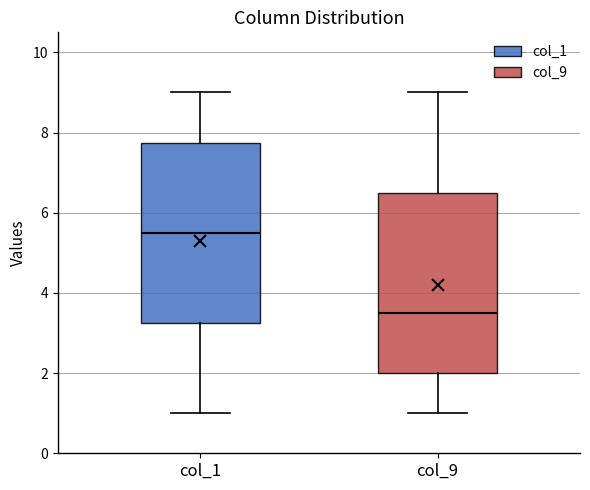

Reading left to right, transcribe this box plot: for each box, give where its median line is, the range the box spans, and where its two whiskers end, as read against the y-axis. The values are not printed on the chart, so give them approximately, as read against the axis.

col_1: median 5.6, box 3.2 to 7.8, whiskers 1.0 to 9.0
col_9: median 3.6, box 2.0 to 6.6, whiskers 1.0 to 9.0